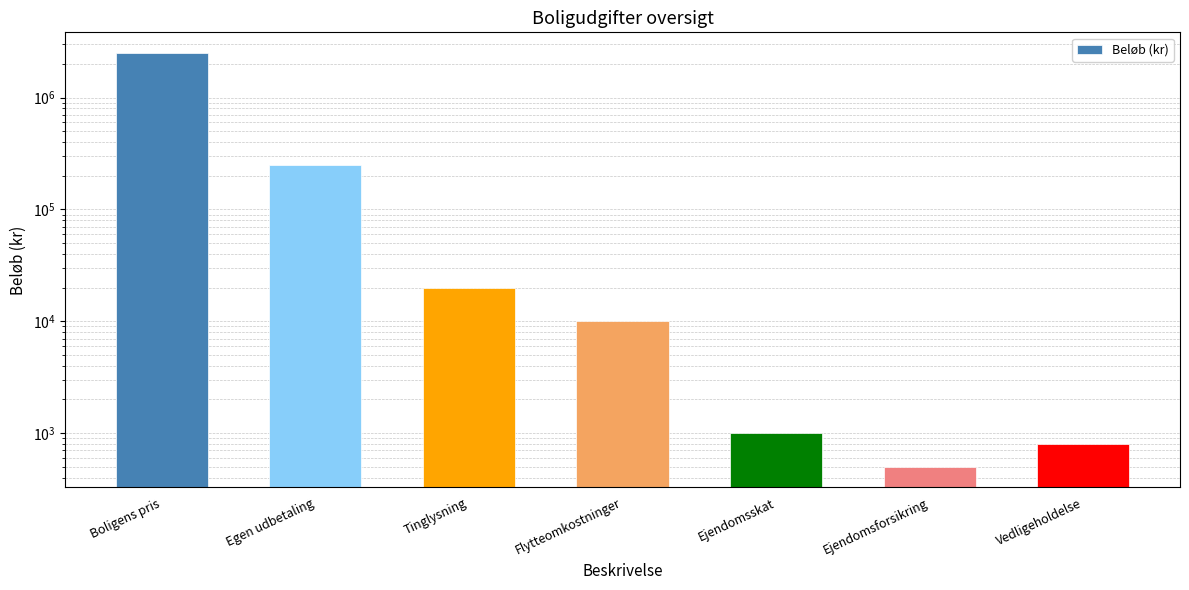

Reading left to right, transcribe all the data shown in this chart.

2500000	250000	20000	10000	1000	500	800